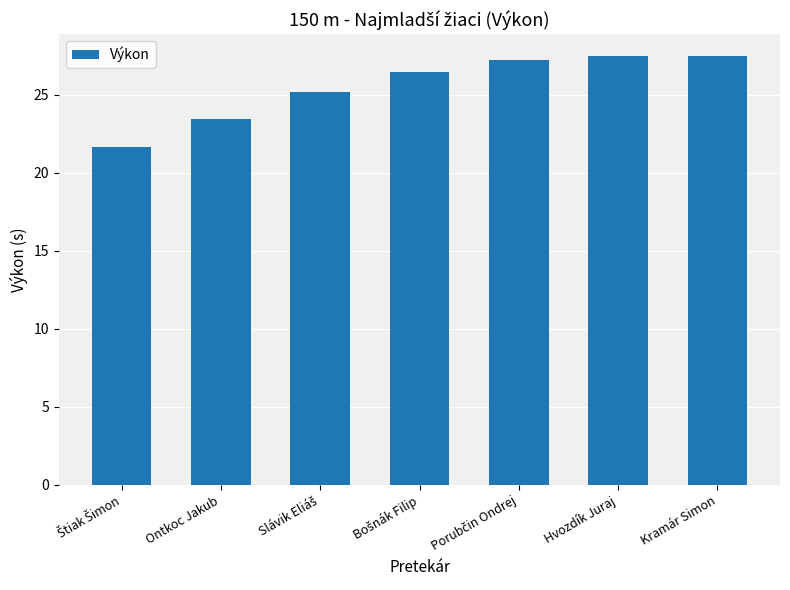

What is the label of the 1st bar from the right?

Kramár Simon